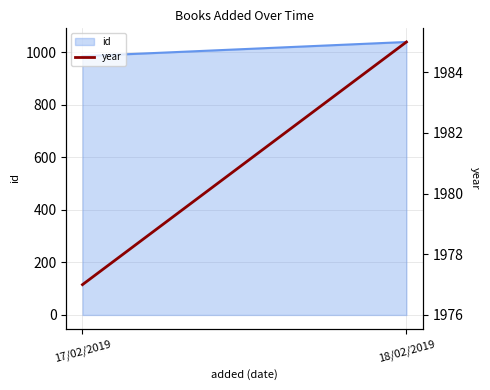

Reading left to right, extract all data points from this chart.

1977	1985